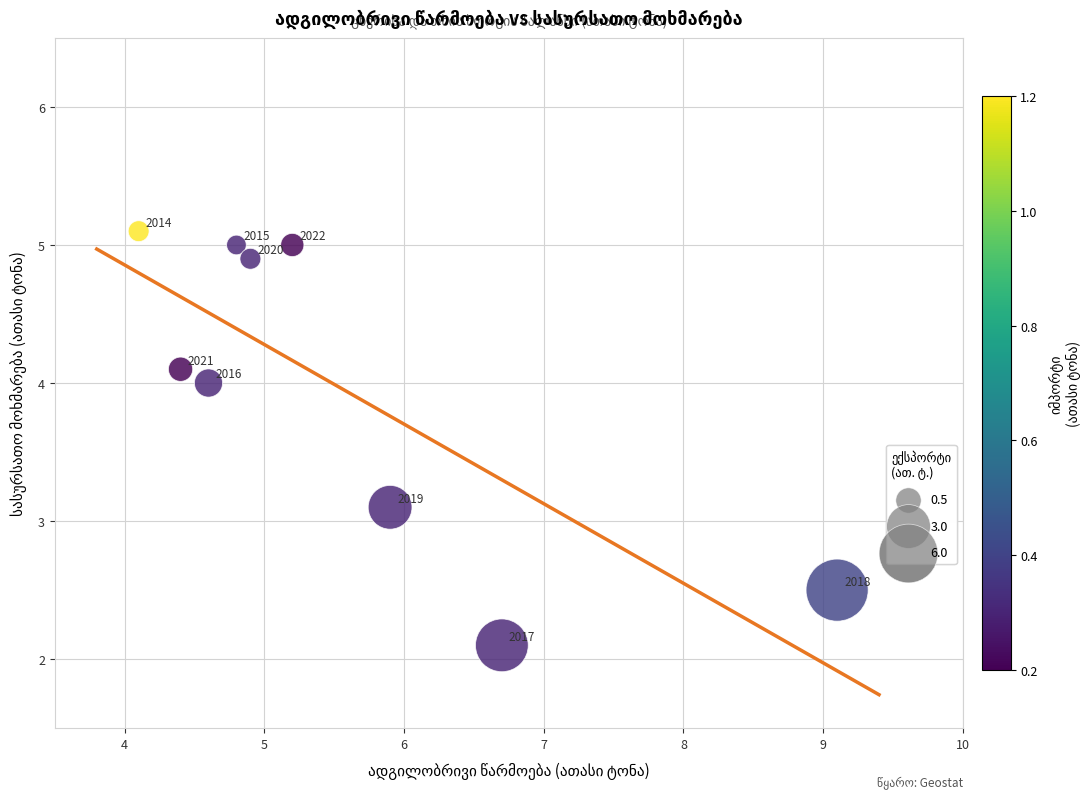

What is the average Y value?

4.0